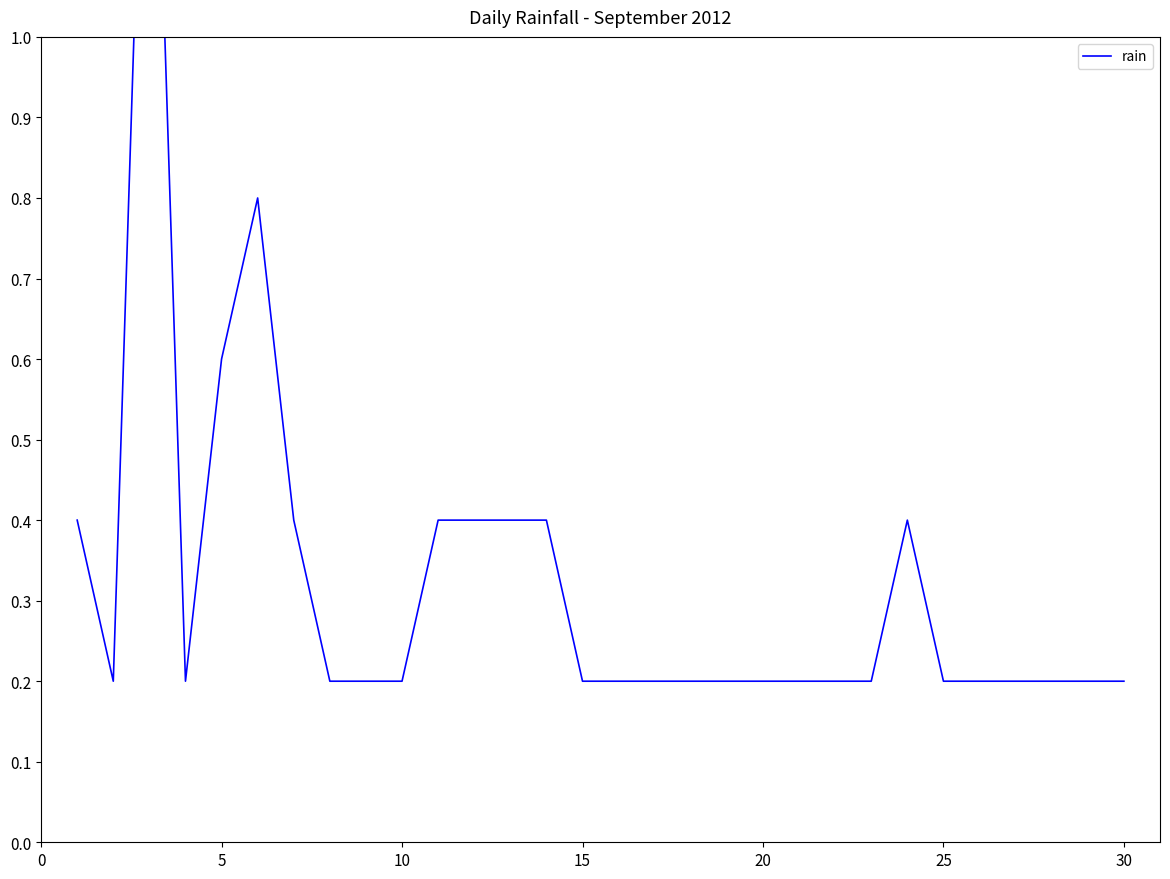

What is the greatest value displayed?

1.6